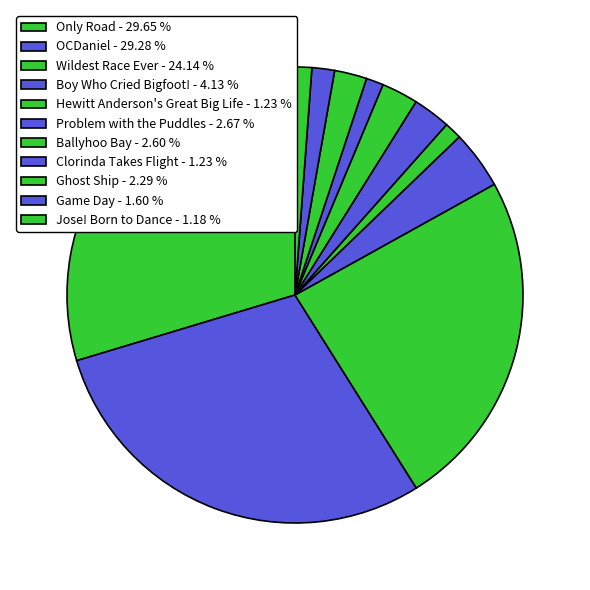

What is the largest slice in the pie chart?

Only Road